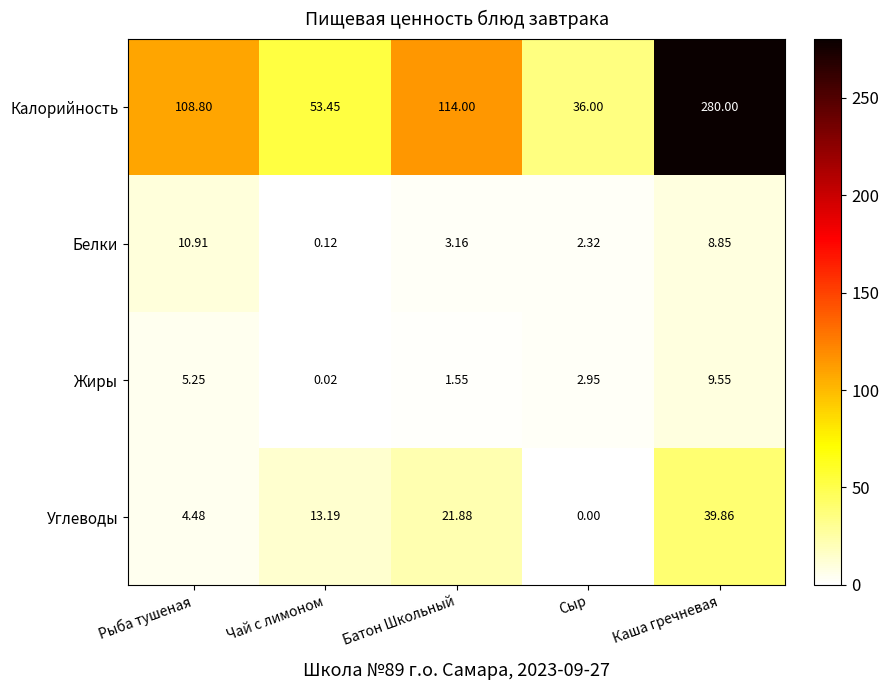

Which category has the highest value in the Углеводы series?

Каша гречневая